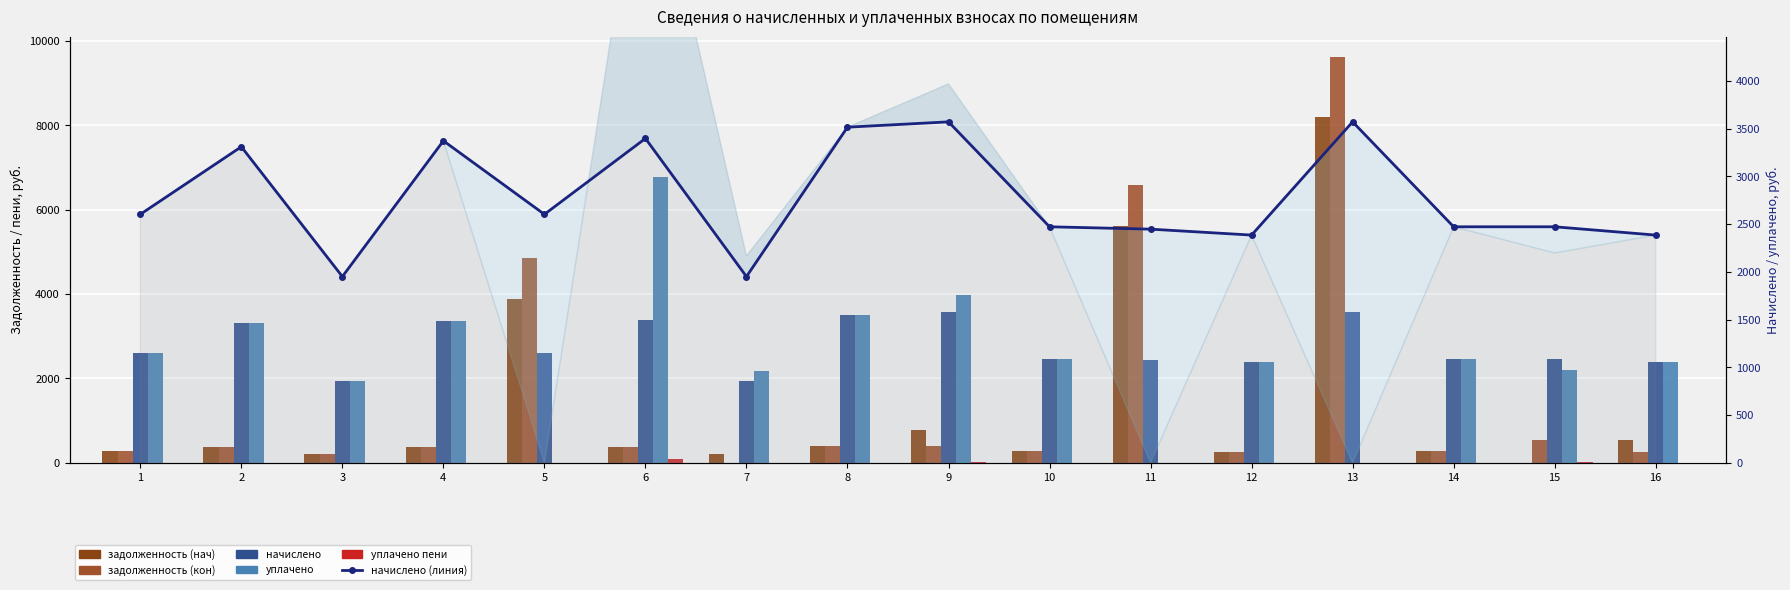

What are all the series names shown in the legend?

задолженность (нач), задолженность (кон), начислено, уплачено, уплачено пени, начислено (линия)